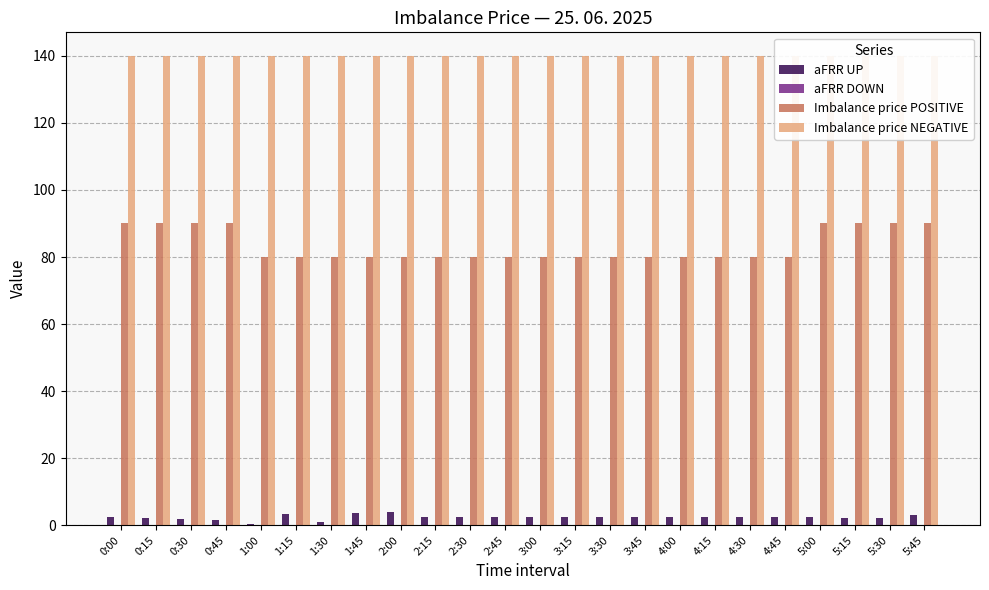

The value of Imbalance price NEGATIVE at 5:30 is 236.5. True or false?

False